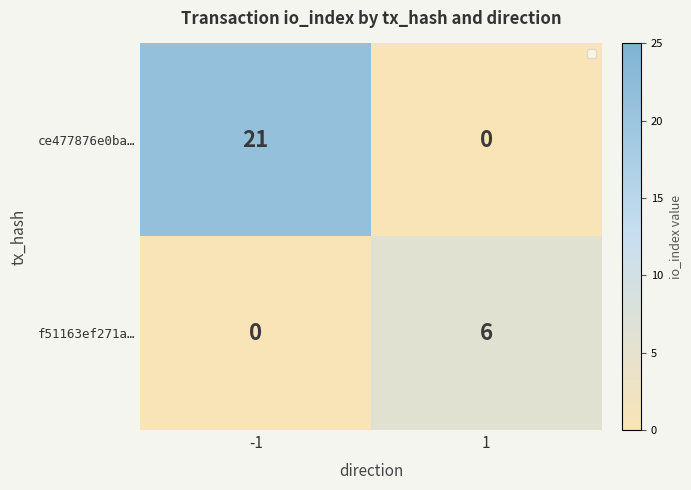

What is the sum of all ce477876e0ba… values?

21